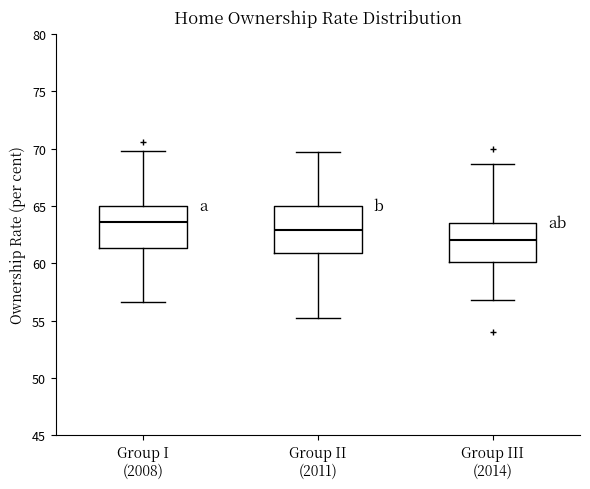

Reading left to right, transcribe this box plot: for each box, give where its median line is, the range the box spans, and where its two whiskers end, as read against the y-axis. The values are not printed on the chart, so give them approximately, as read against the axis.

Group I (2008): median 63.5, box 61.5 to 65.0, whiskers 56.5 to 70.0
Group II (2011): median 63.0, box 61.0 to 65.0, whiskers 55.0 to 70.0
Group III (2014): median 62.0, box 60.0 to 63.5, whiskers 57.0 to 68.5